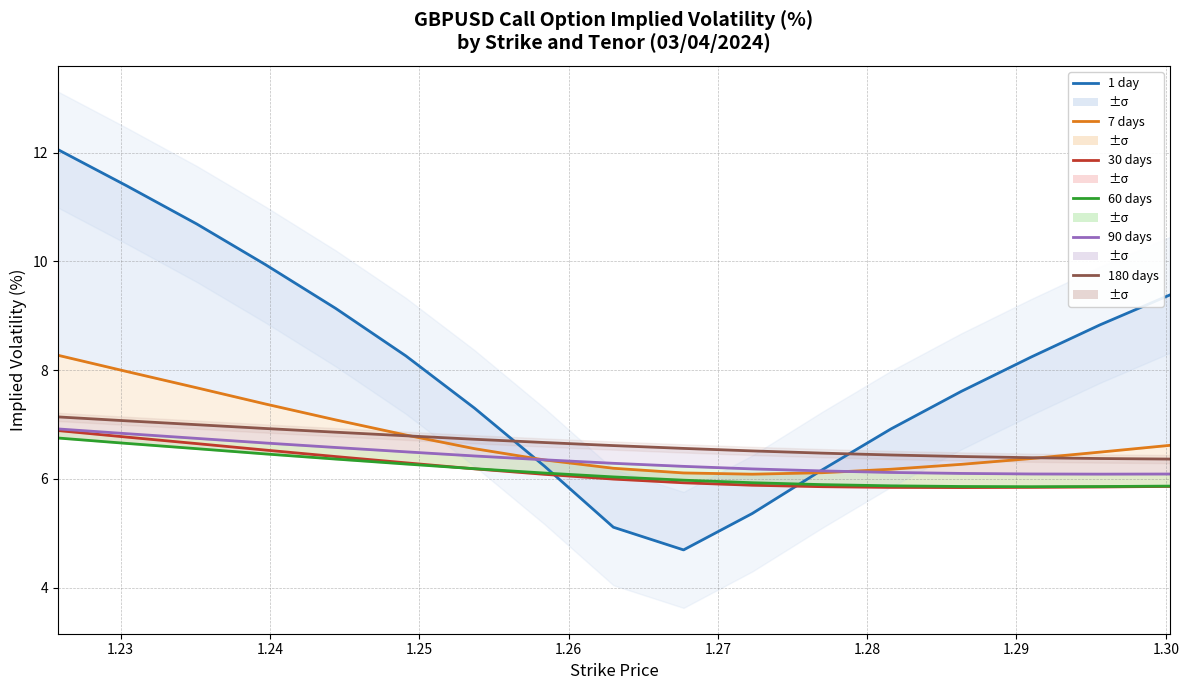

What is the value of the 60 days point at the 6th from the left?

6.3